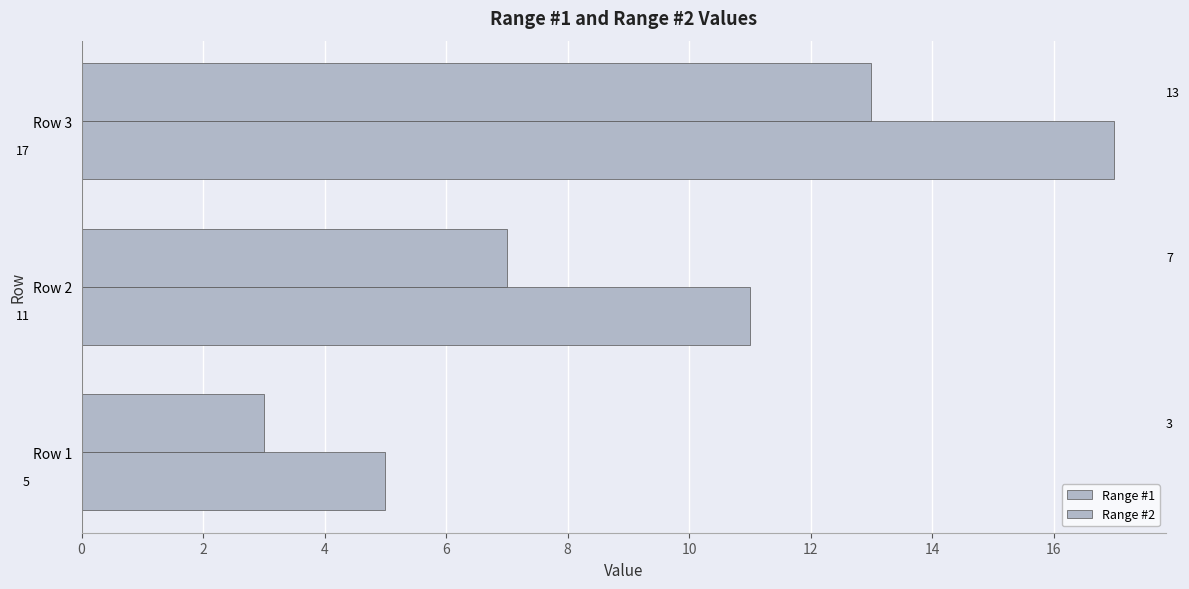

What is the sum of all Range #2 values?

33